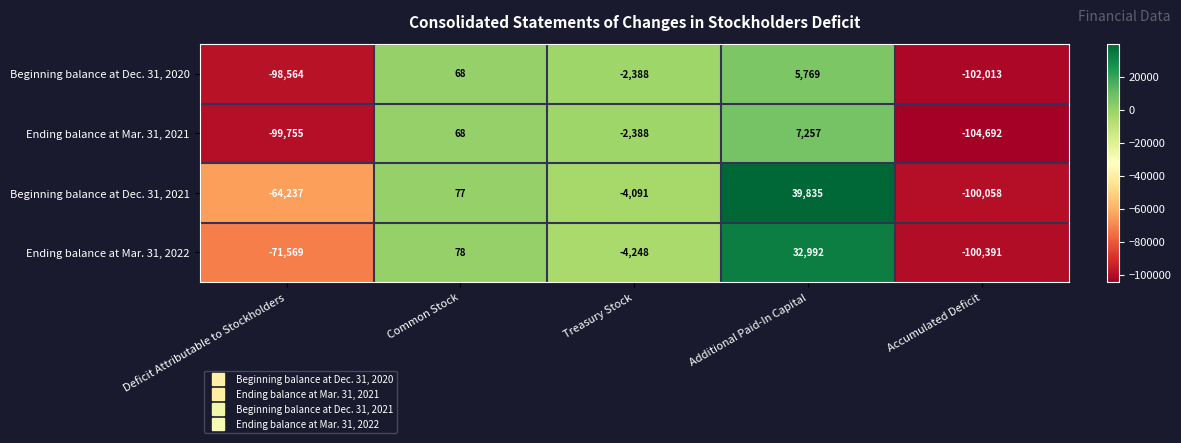

Reading left to right, list all the values displayed in this chart.

Beginning balance at Dec. 31, 2020: Deficit Attributable to Stockholders=-98564	Common Stock=68	Treasury Stock=-2388	Additional Paid-In Capital=5769	Accumulated Deficit=-102013
Ending balance at Mar. 31, 2021: Deficit Attributable to Stockholders=-99755	Common Stock=68	Treasury Stock=-2388	Additional Paid-In Capital=7257	Accumulated Deficit=-104692
Beginning balance at Dec. 31, 2021: Deficit Attributable to Stockholders=-64237	Common Stock=77	Treasury Stock=-4091	Additional Paid-In Capital=39835	Accumulated Deficit=-100058
Ending balance at Mar. 31, 2022: Deficit Attributable to Stockholders=-71569	Common Stock=78	Treasury Stock=-4248	Additional Paid-In Capital=32992	Accumulated Deficit=-100391